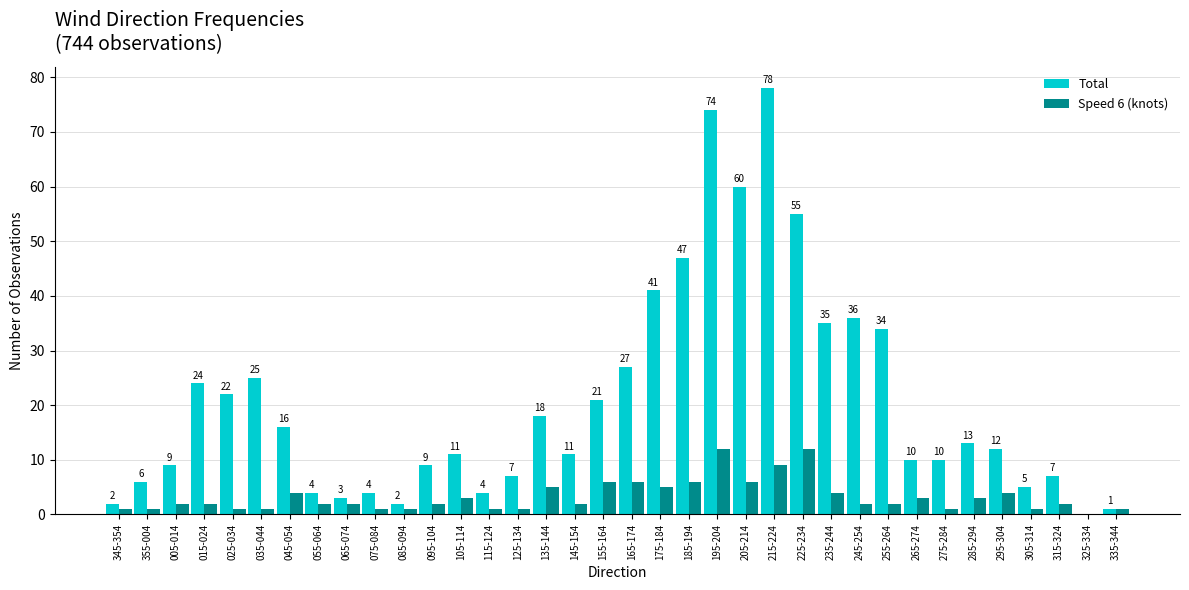

How many distinct data groups are displayed?

2